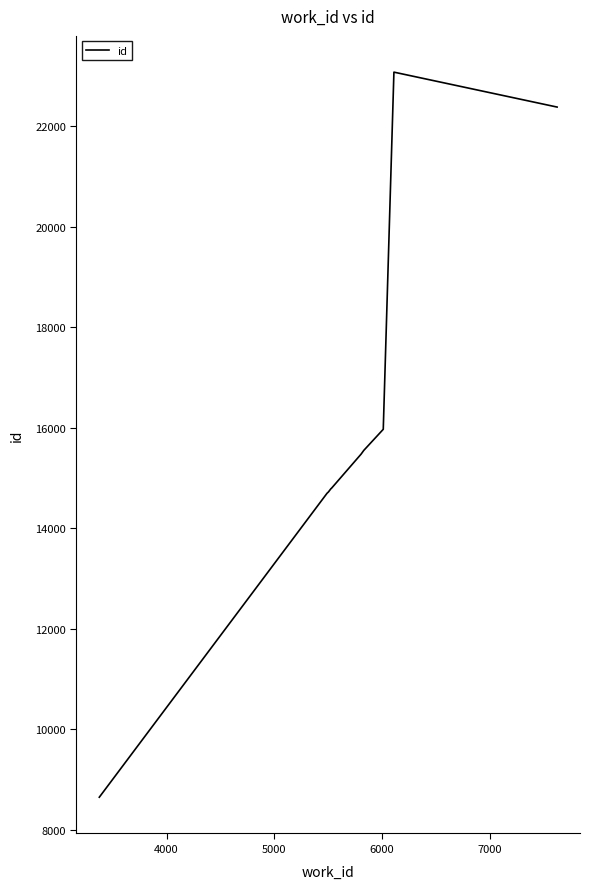

What is the smallest value displayed?

8652